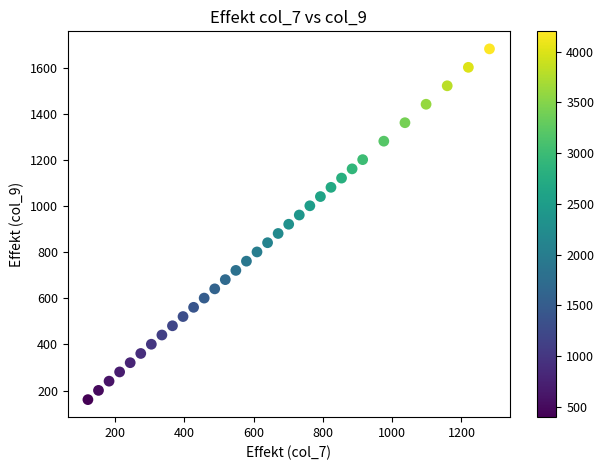

What is the range of Y values (max minus min)?

1523.8